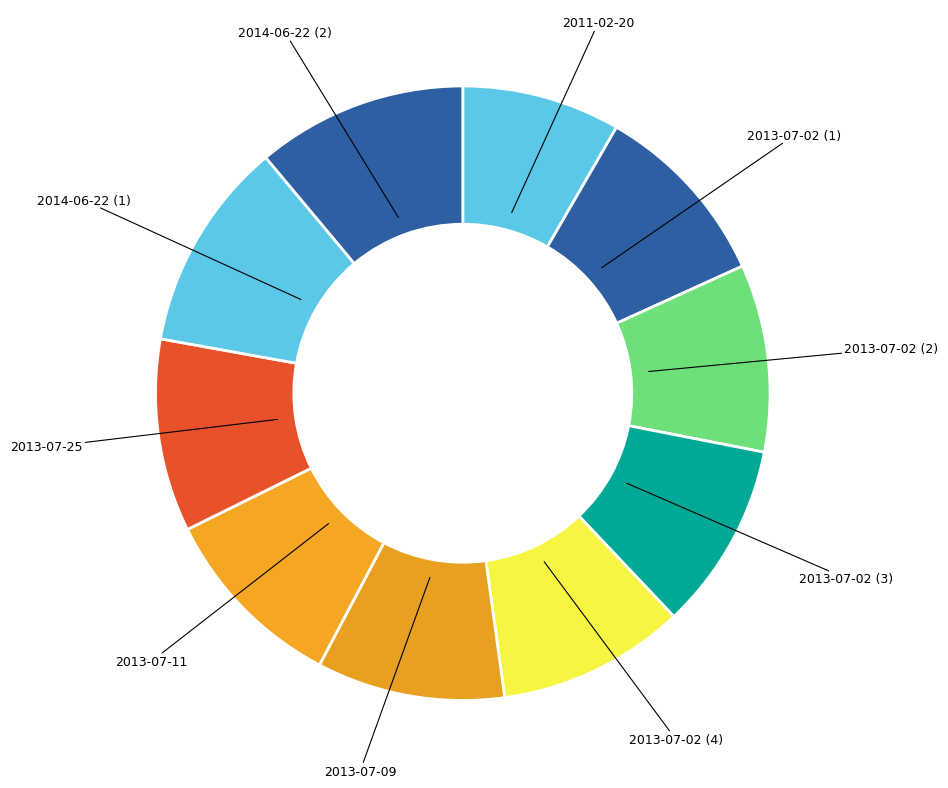

How many slices are in this pie chart?

10